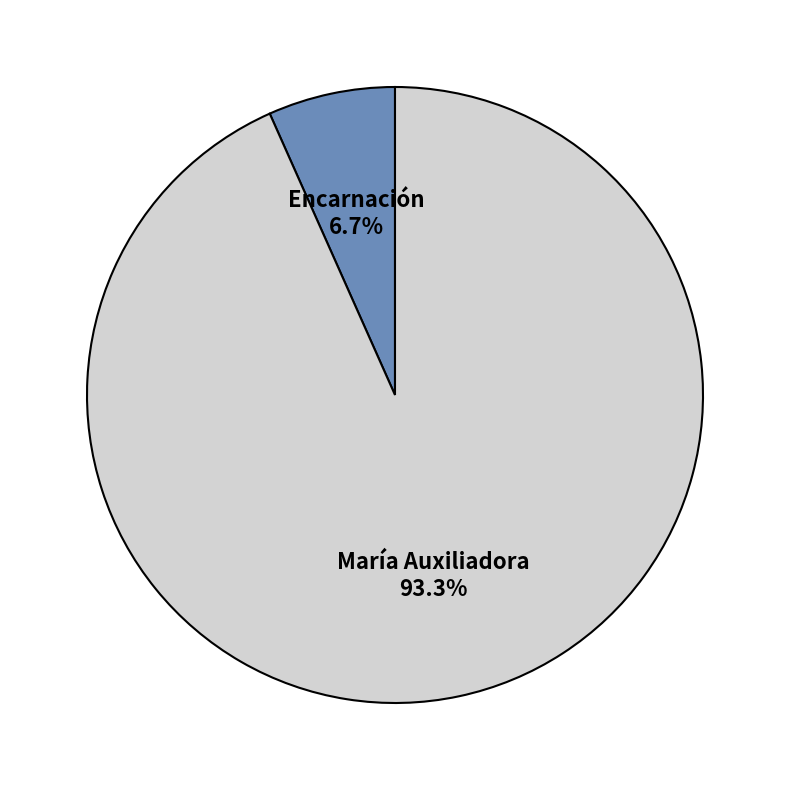

Which slice is the smallest?

Encarnación